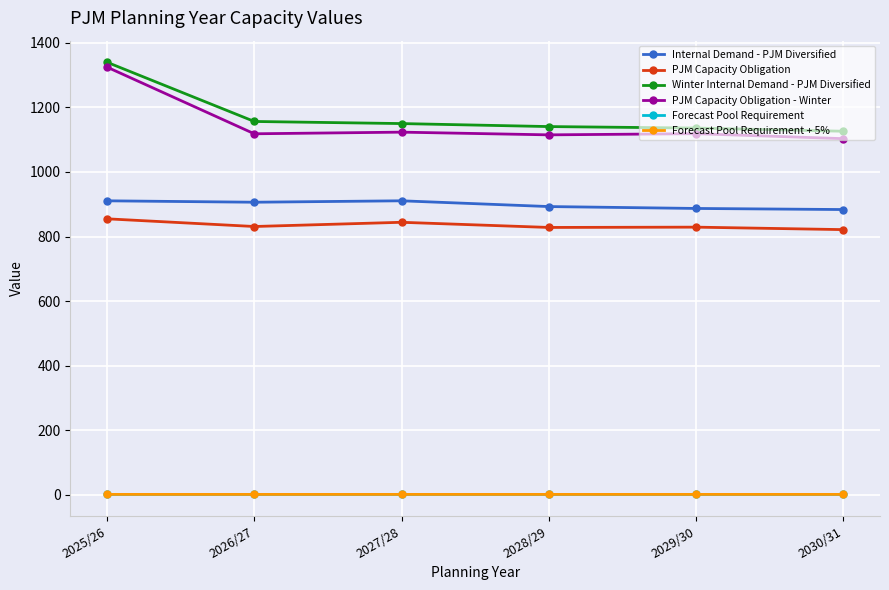

What is the minimum value shown in the chart?

0.9